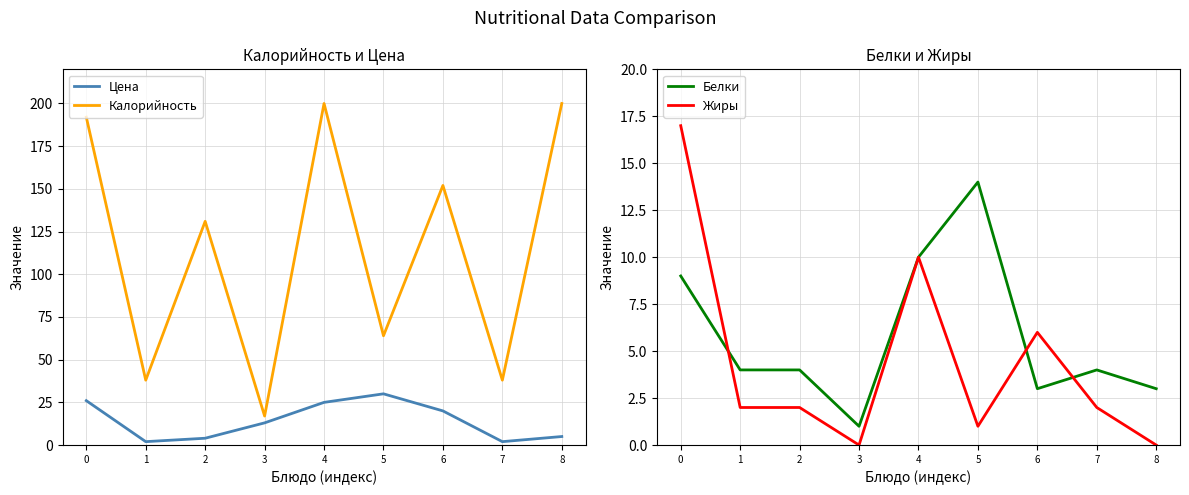

True or false: Белки has a value of 22 at 5.

False